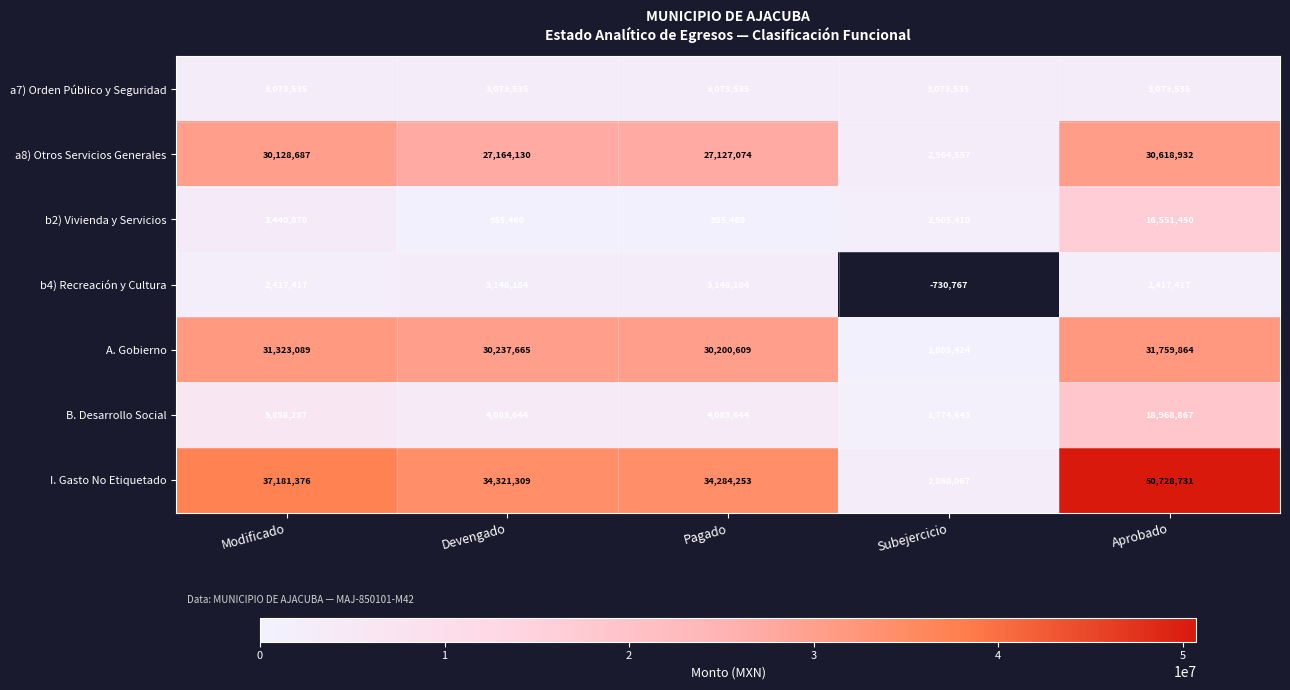

What is the difference between the second highest and minimum values in the a8) Otros Servicios Generales series?

27164130